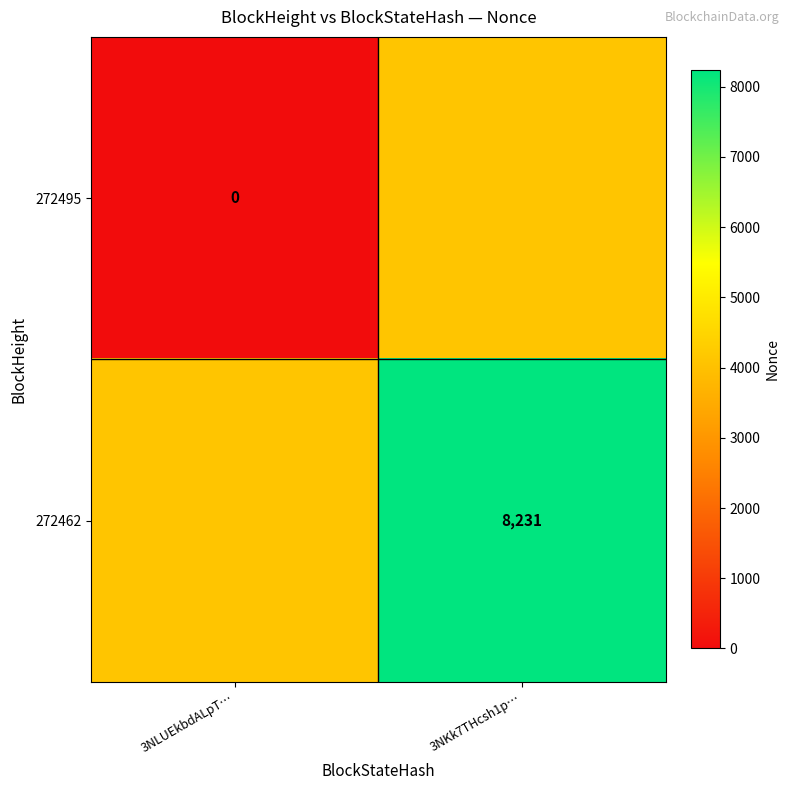

True or false: 272462 has a value of 8231.0 at 3NKk7THcsh1p….

True